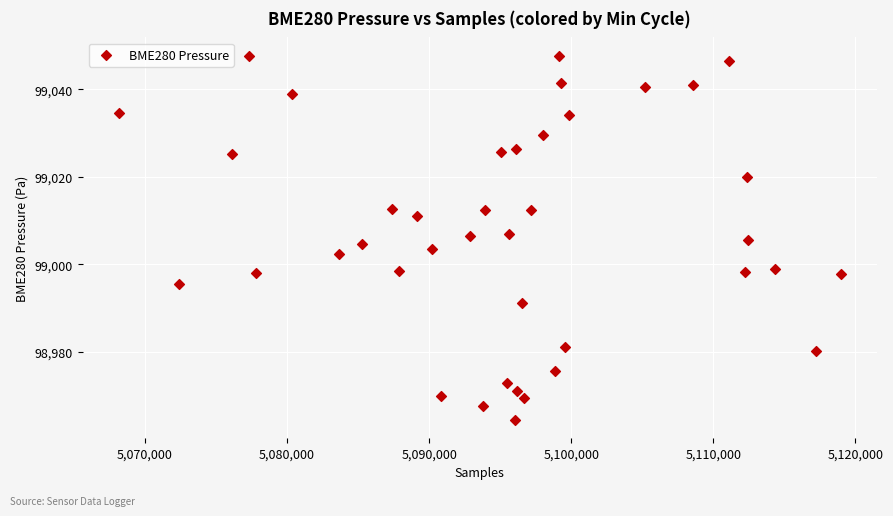

What is the range of X values (max minus min)?

50831.0